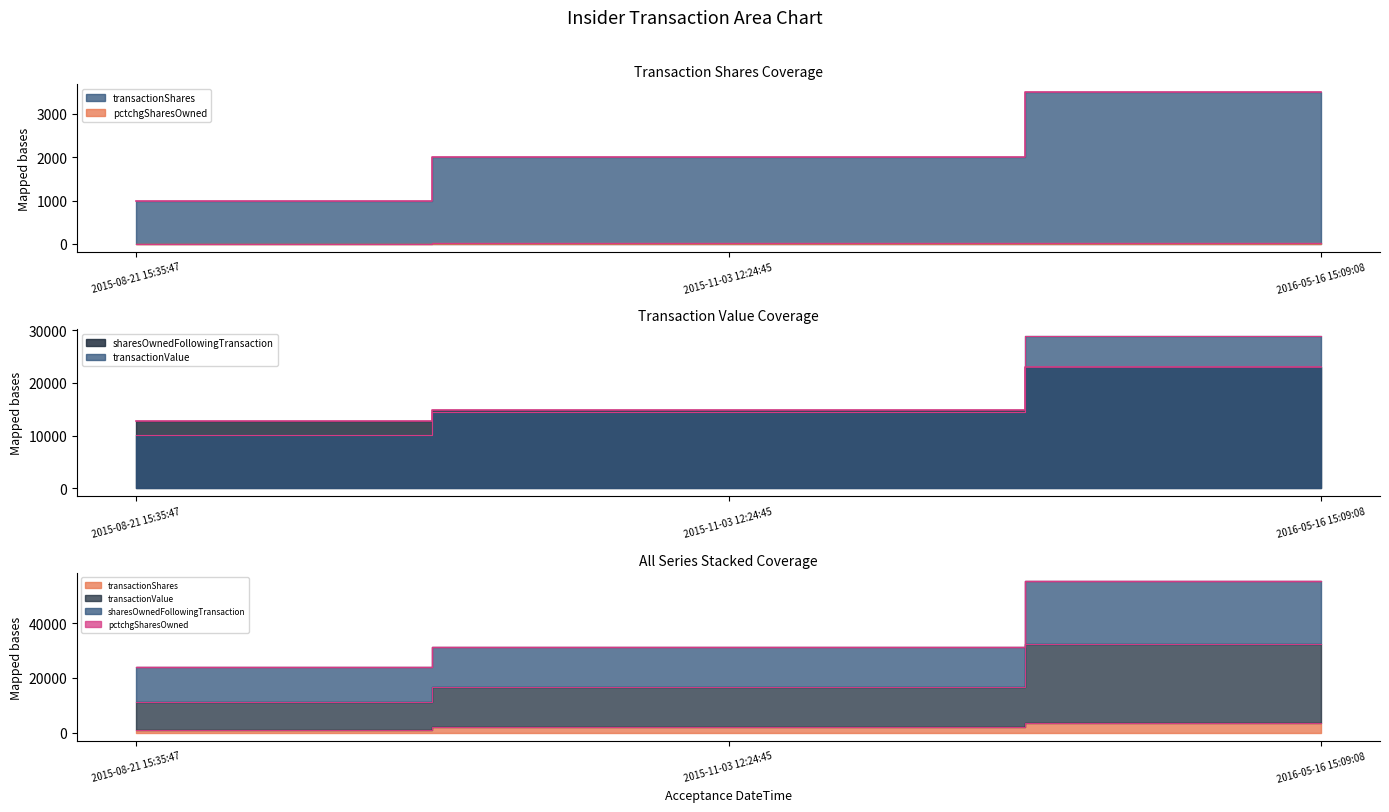

Which series changed the most between 2015-08-21 15:35:47 and 2016-05-16 15:09:08?

transactionValue